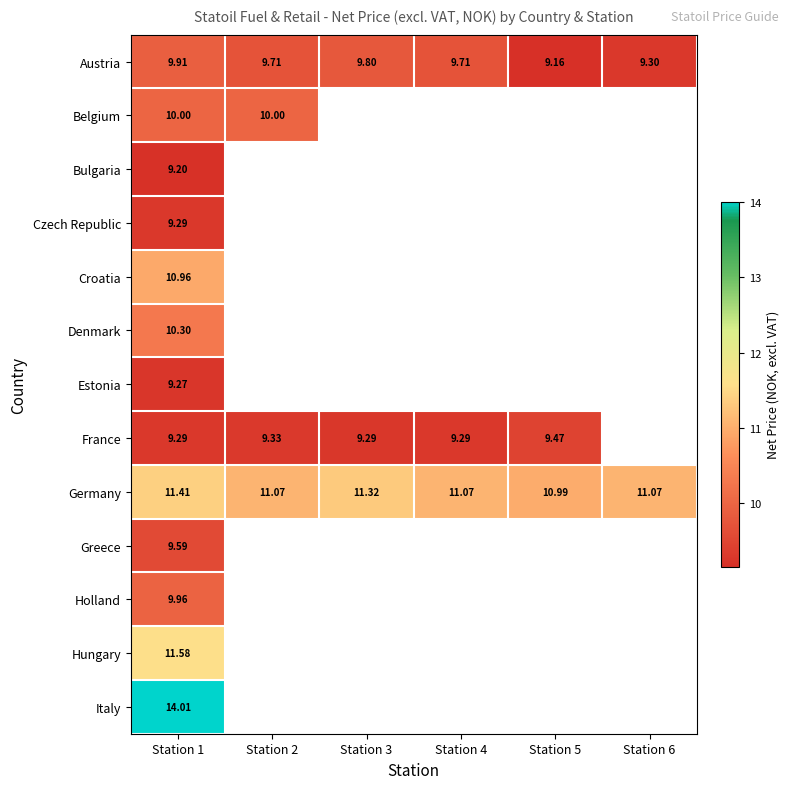

What is the sum of all Germany values?

66.9